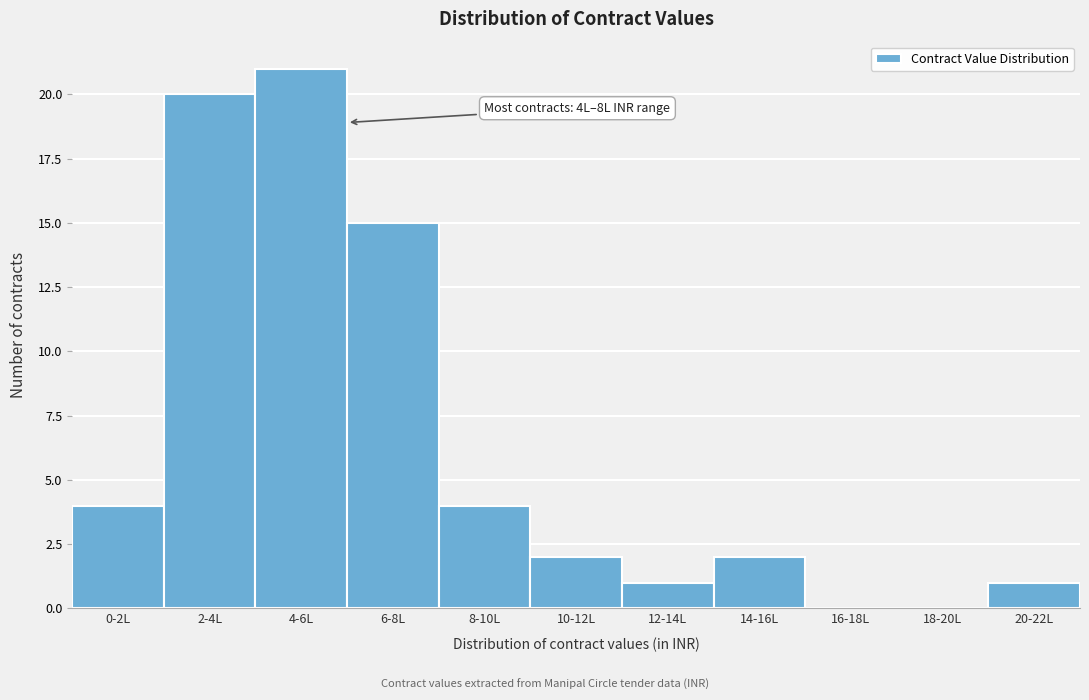

Reading right to left, extract all data points from this chart.

20-22L=1	18-20L=0	16-18L=0	14-16L=2	12-14L=1	10-12L=2	8-10L=4	6-8L=15	4-6L=21	2-4L=20	0-2L=4